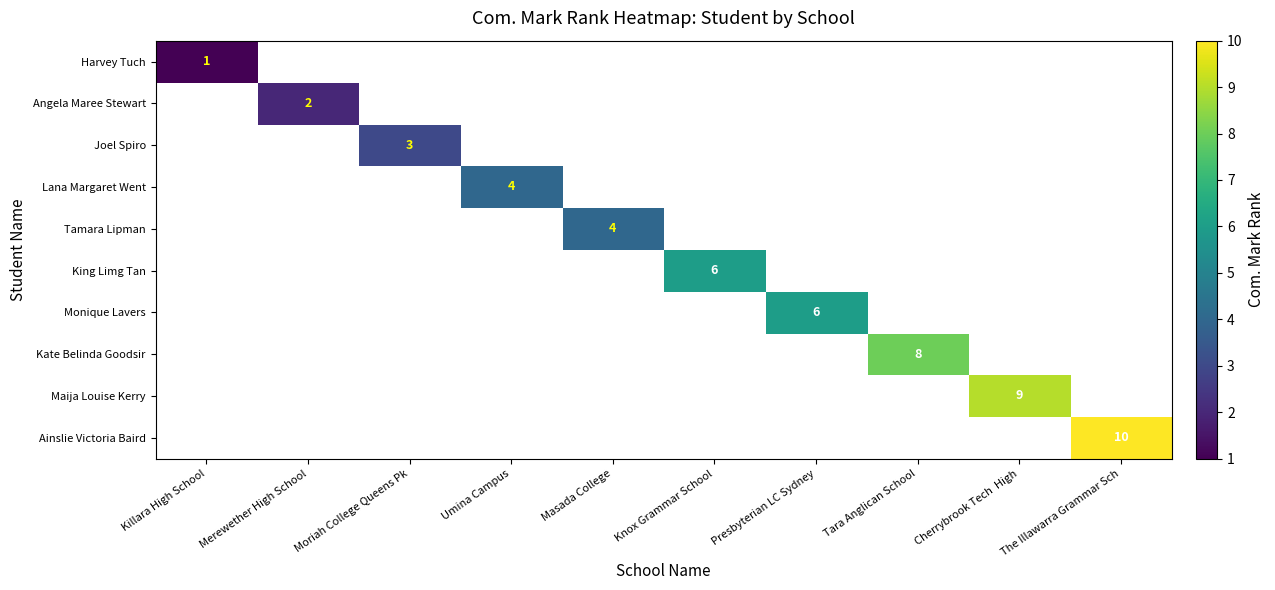

The value of Ainslie Victoria Baird at The Illawarra Grammar Sch is 10. True or false?

True